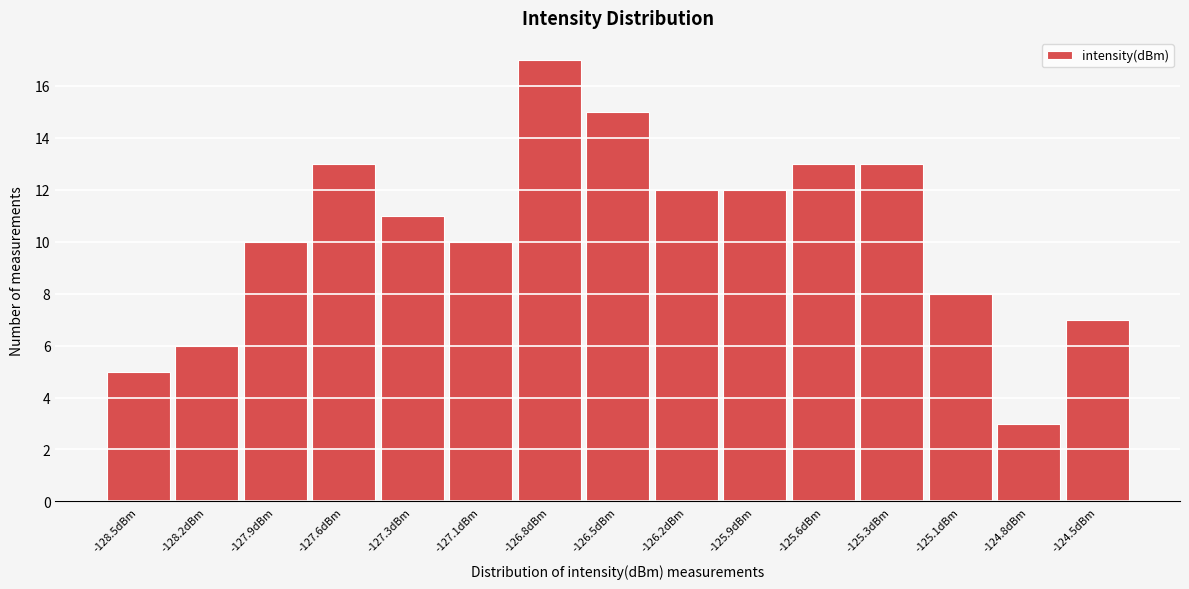

Reading left to right, what are all the values shown in this chart?

5	6	10	13	11	10	17	15	12	12	13	13	8	3	7